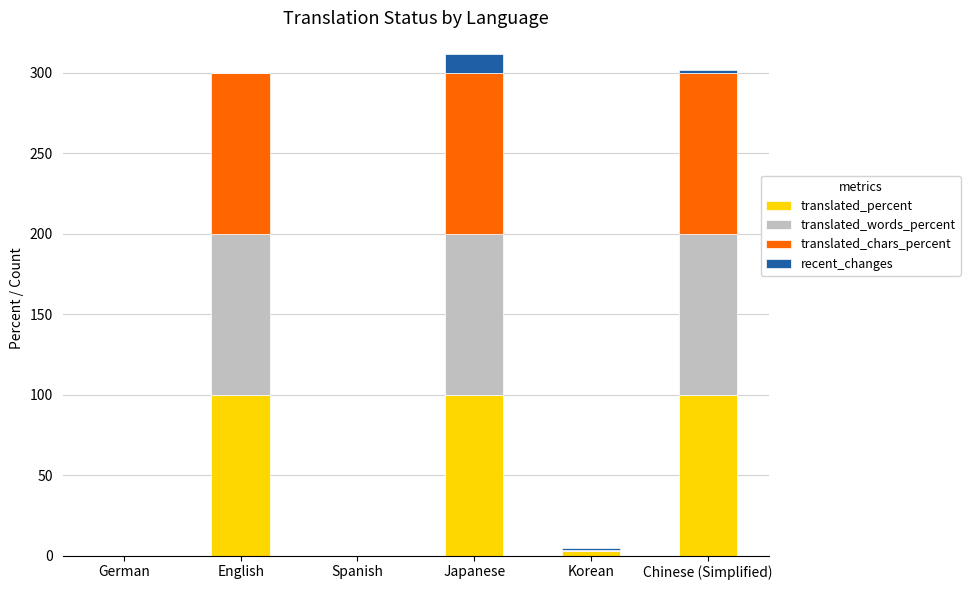

True or false: translated_percent has a value of 100.0 at Chinese (Simplified).

True